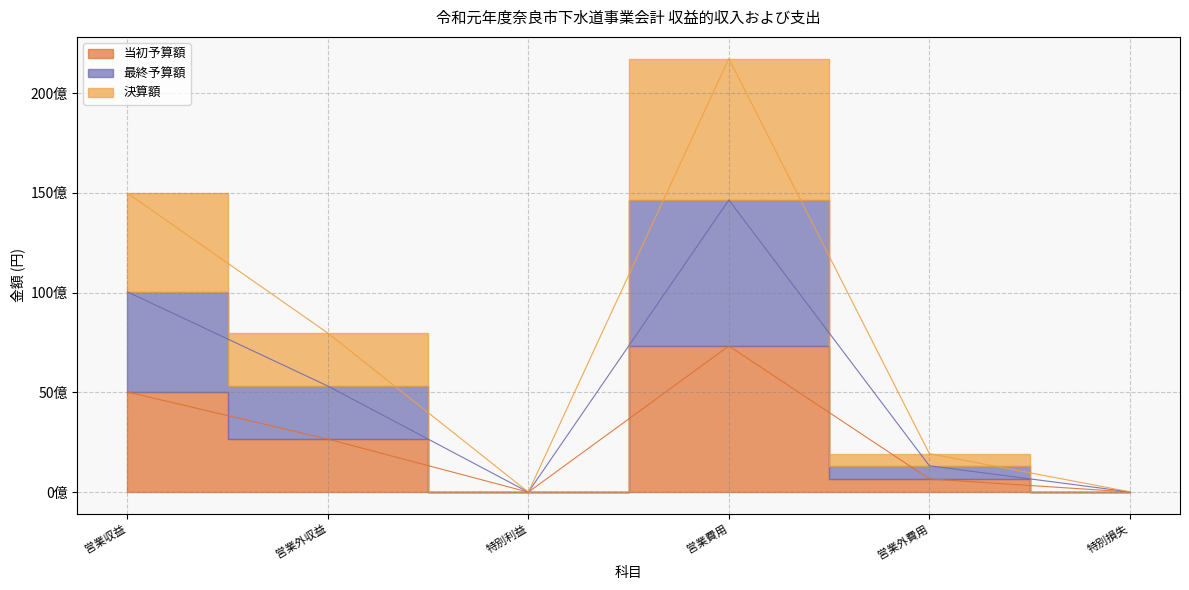

What is the maximum value shown in the chart?

21723873309